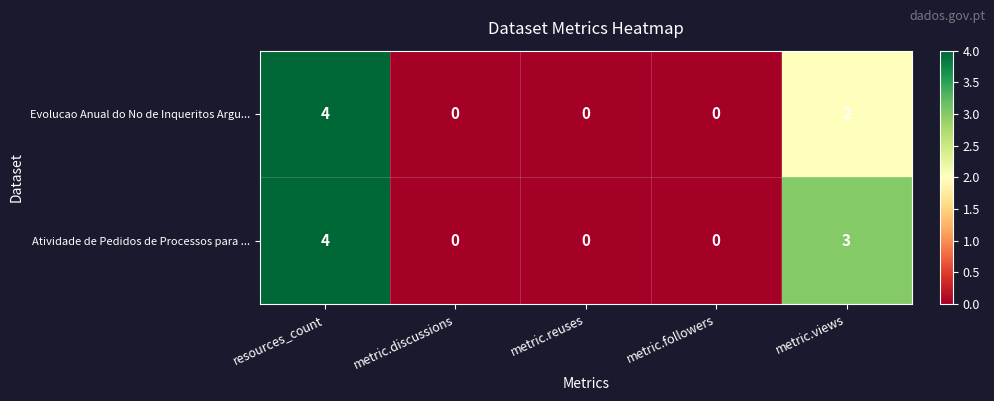

At metric.views, list the series in order from largest to smallest.

Atividade de Pedidos de Processos para ..., Evolucao Anual do No de Inqueritos Argu...